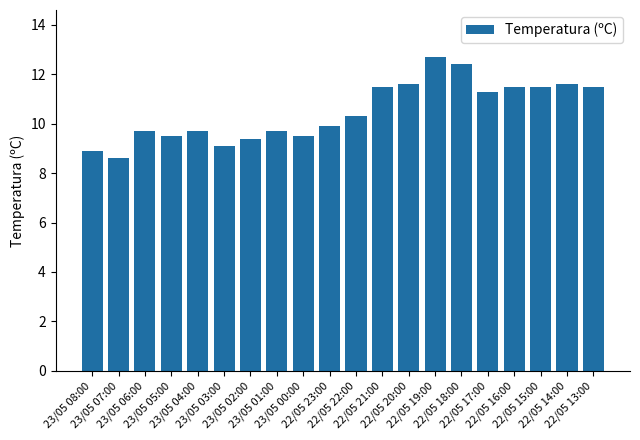

True or false: the data shows 17.3 at 23/05 01:00.

False